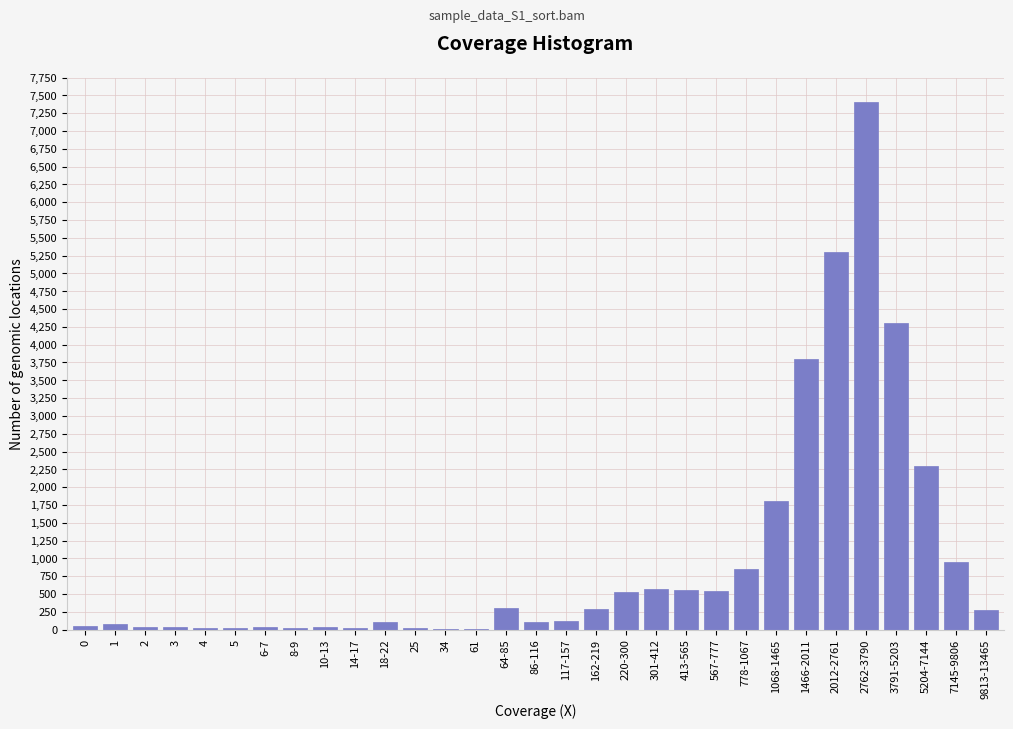

At which category does the chart reach its peak across all series?

2762-3790